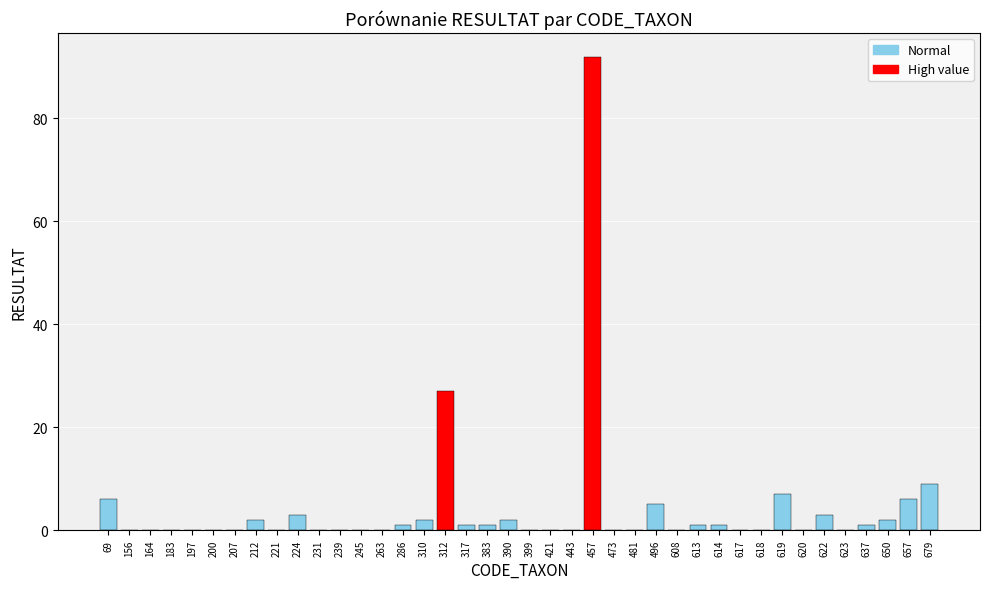

What is the maximum value shown in the chart?

92